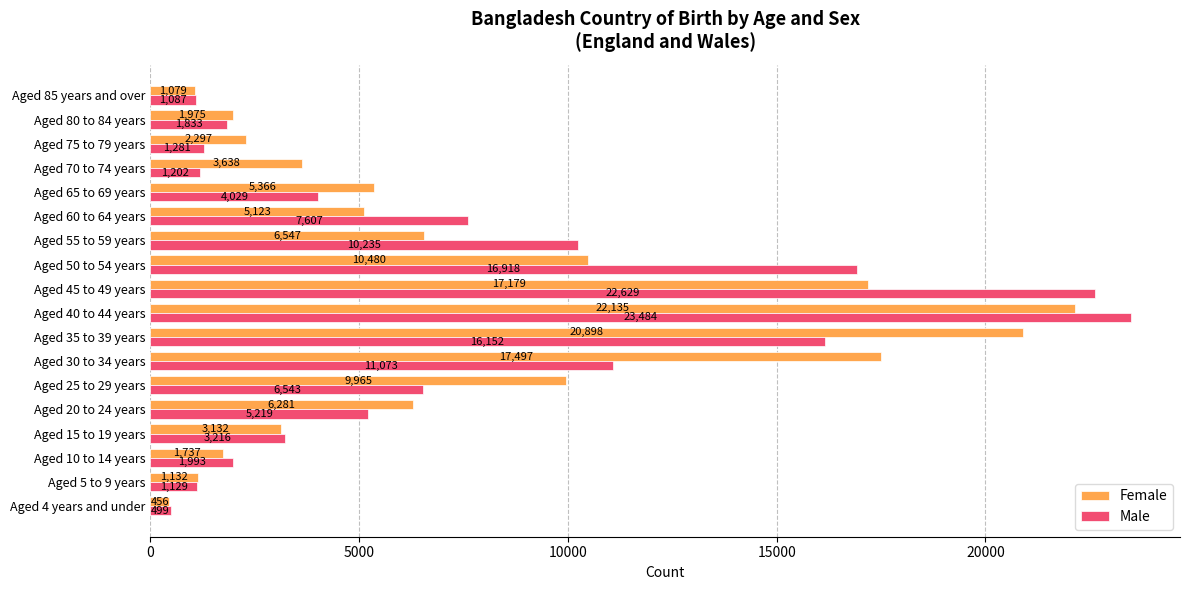

At which label is Female closest to 11295?

Aged 50 to 54 years